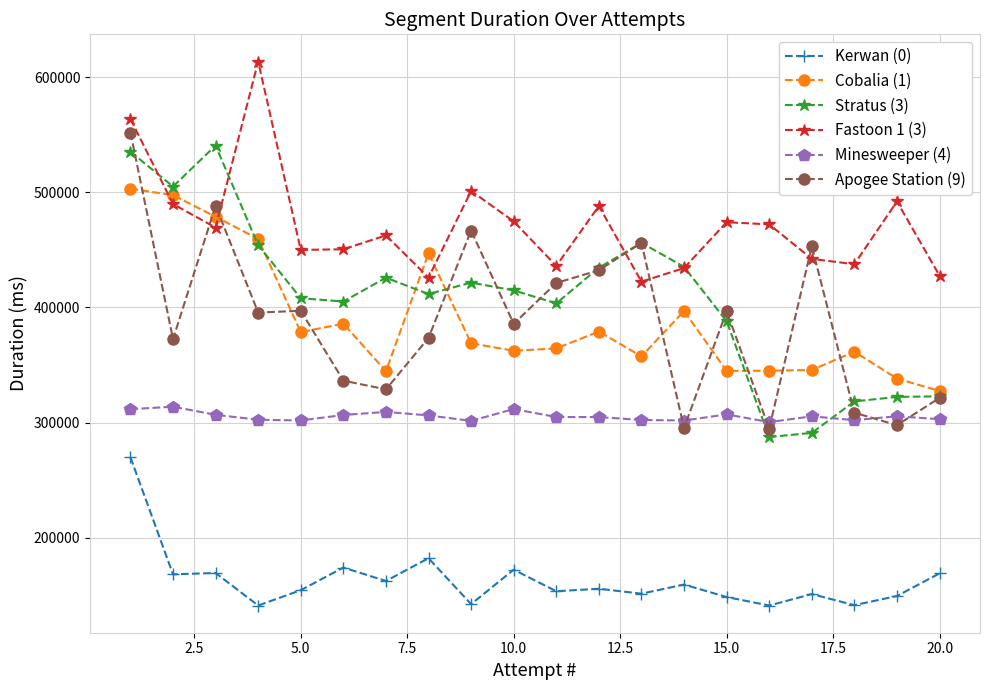

True or false: Fastoon 1 (3) and Minesweeper (4) cross at least once.

False